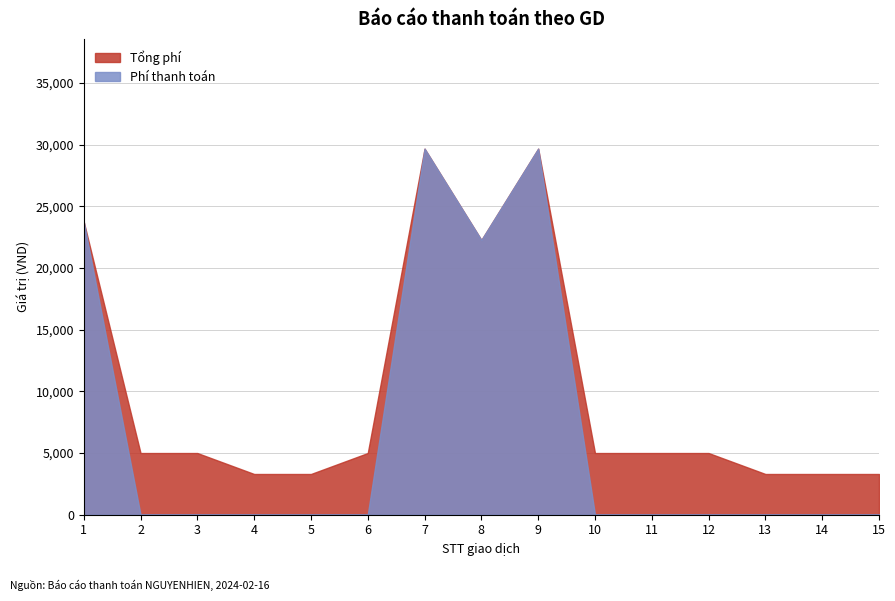

What is the maximum value shown in the chart?

29680